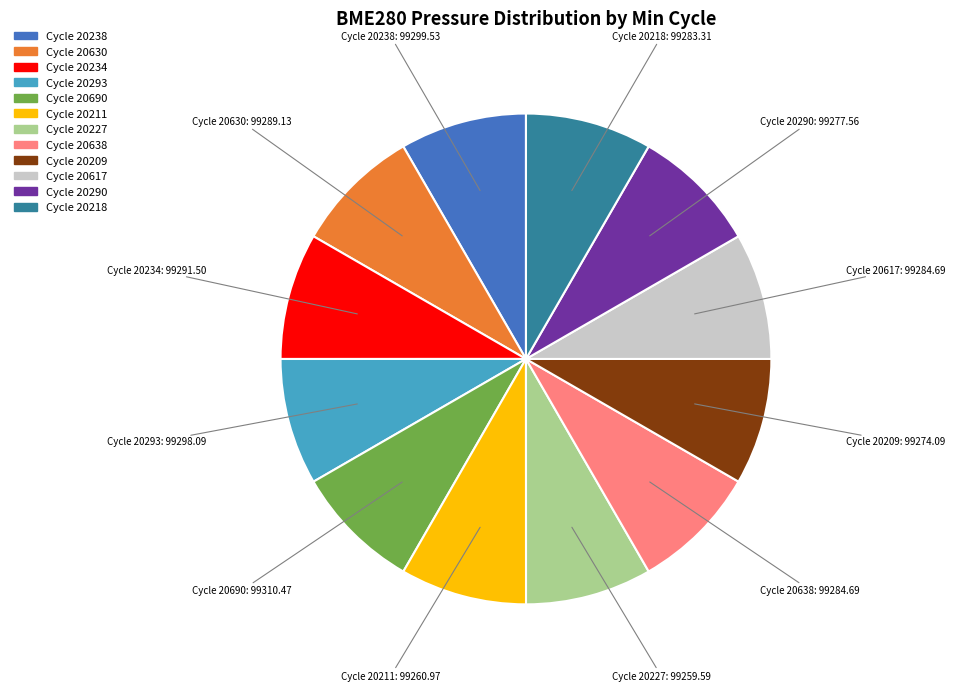

Is there a majority slice in this chart?

No